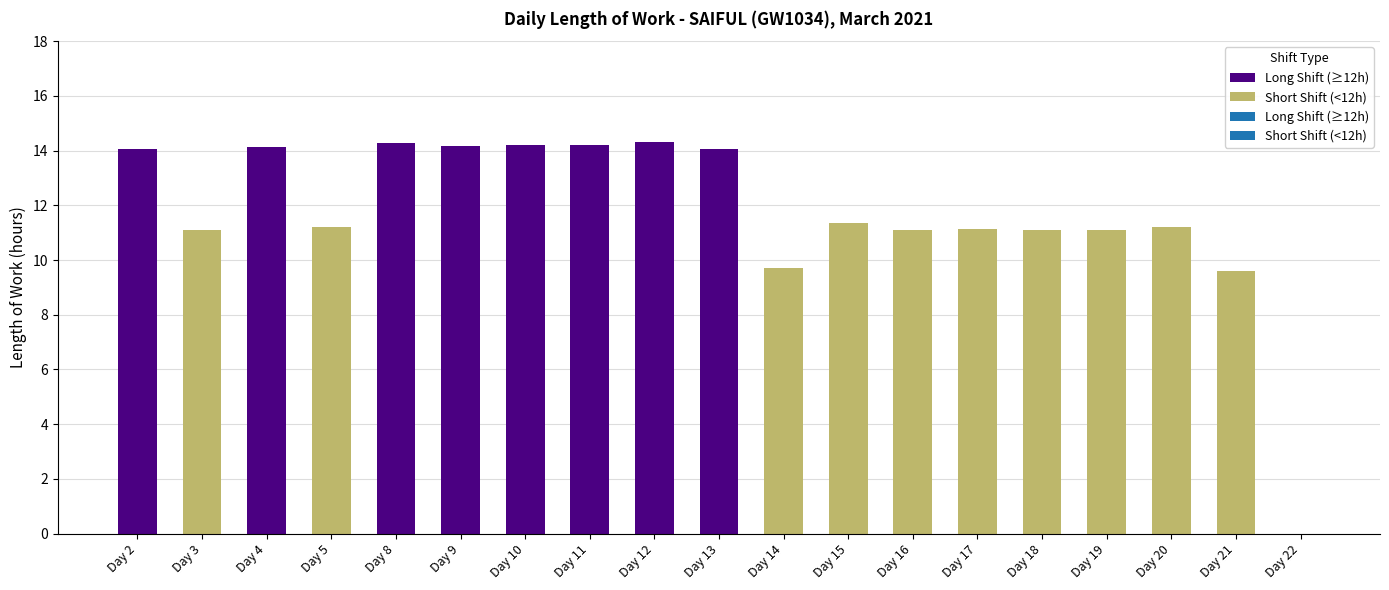

List the labels in order of value, largest first.

Day 12, Day 8, Day 10, Day 11, Day 9, Day 4, Day 2, Day 13, Day 15, Day 20, Day 5, Day 17, Day 16, Day 3, Day 18, Day 19, Day 14, Day 21, Day 22